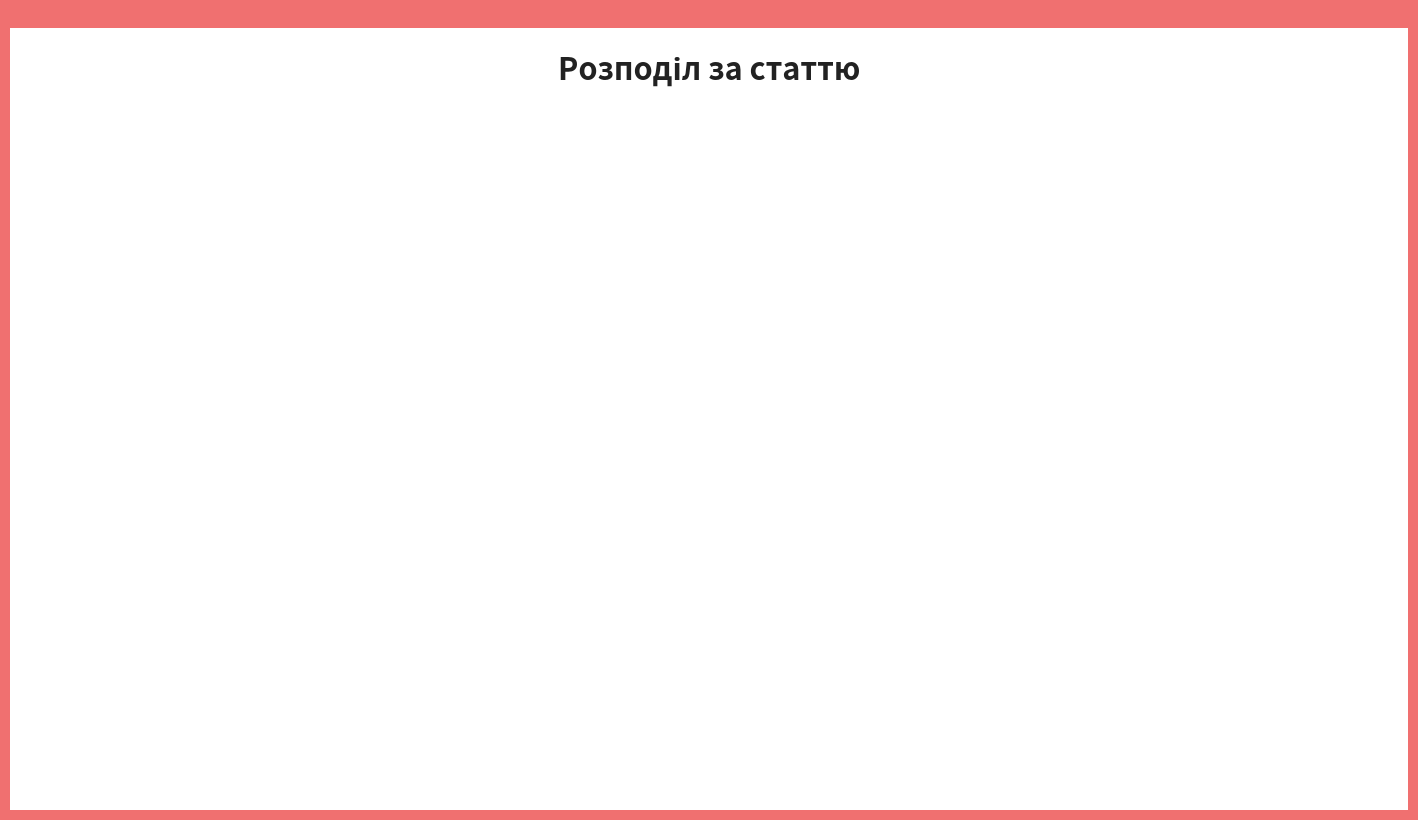

Does any single category account for the majority?

Yes